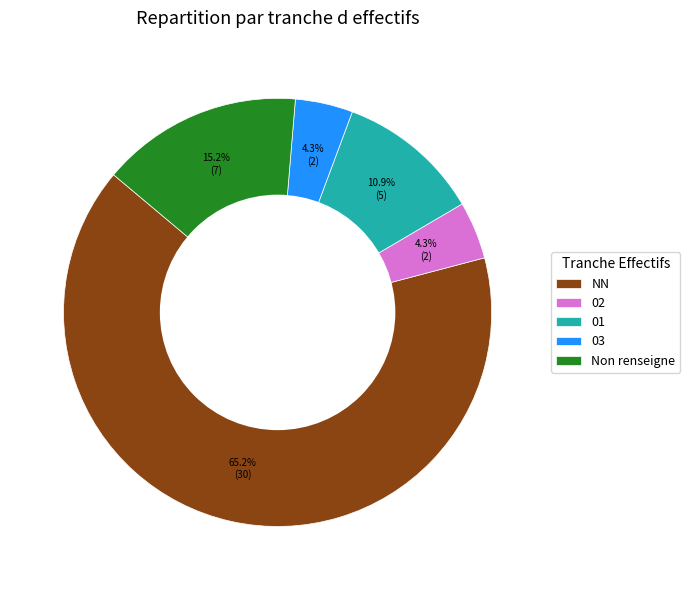

Which category has the biggest portion of the pie?

NN